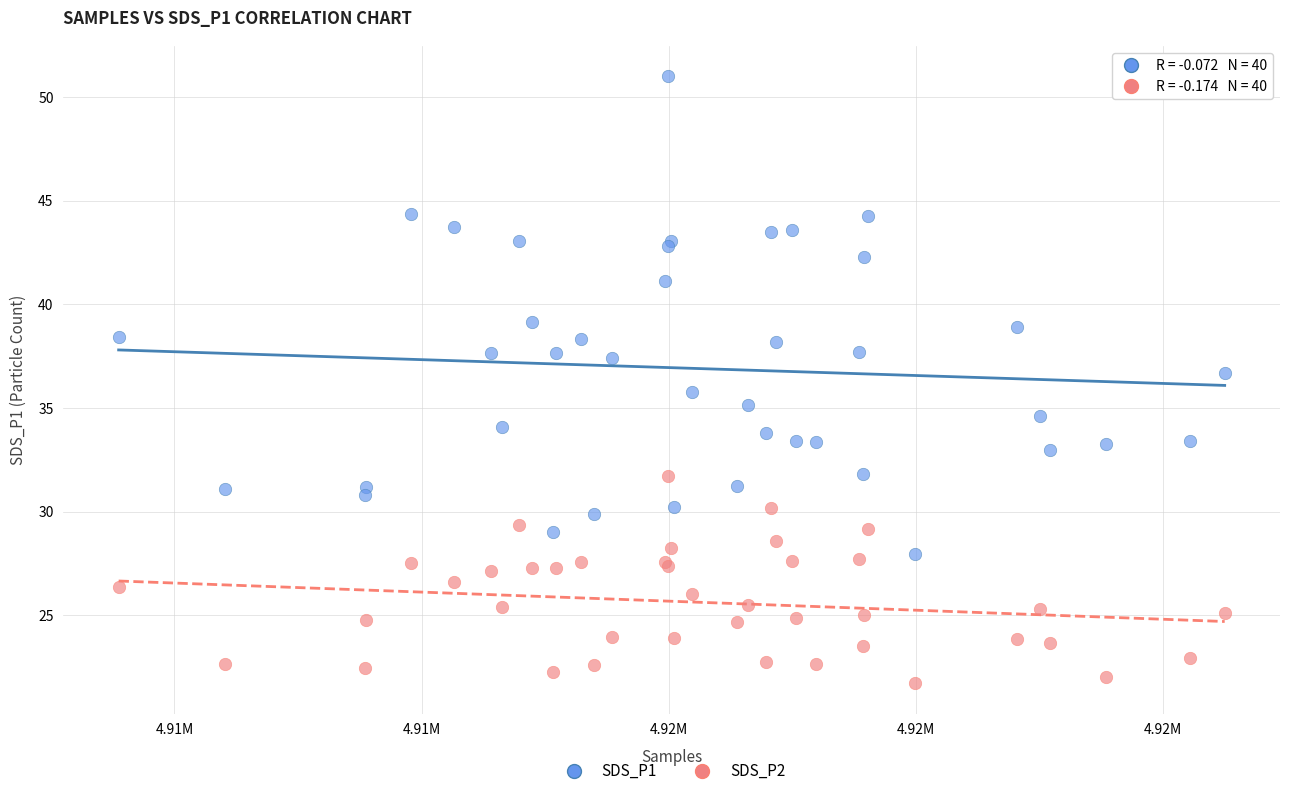

Which series reaches the maximum Y coordinate?

SDS_P1